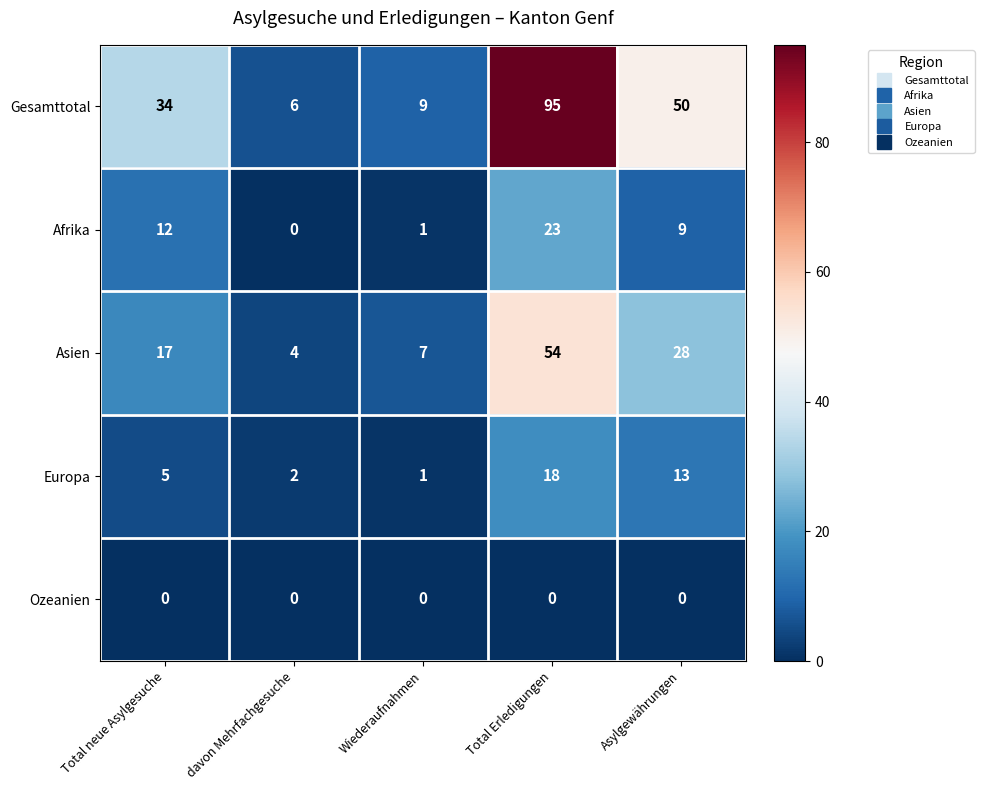

List the series in order of their peak value, highest first.

Gesamttotal, Asien, Afrika, Europa, Ozeanien